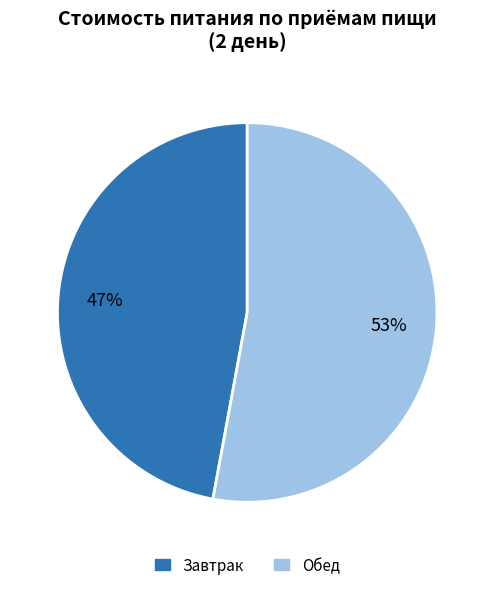

To the nearest percent, what is the difference between the largest and smallest slice percentages?

6%